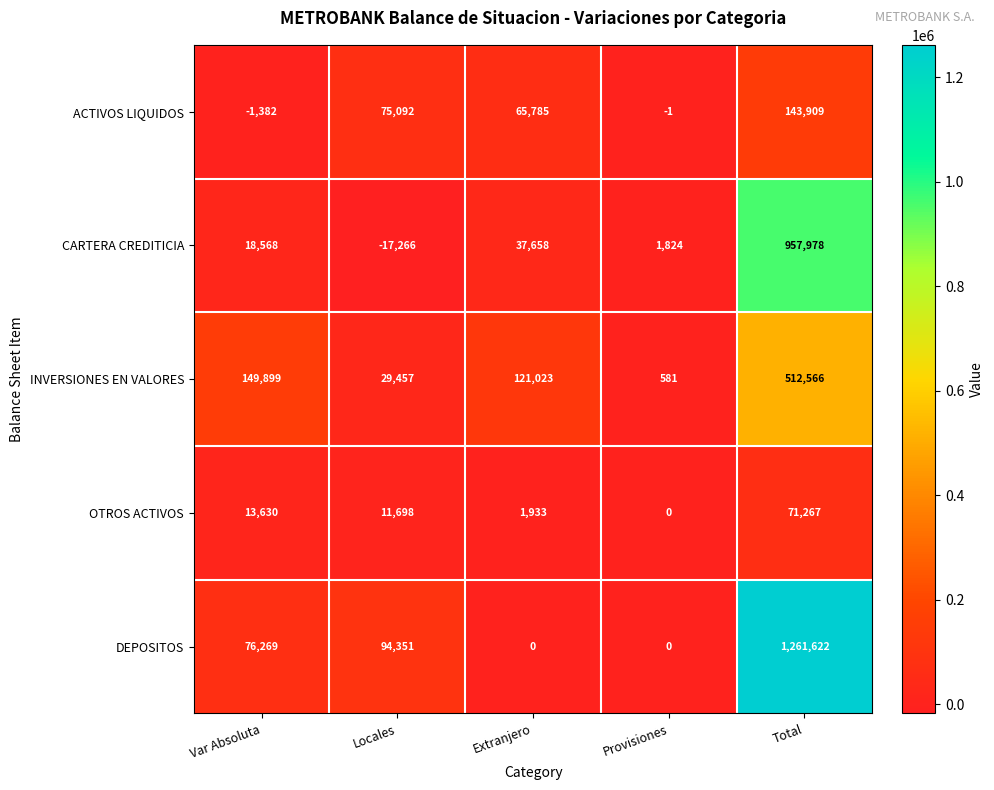

The DEPOSITOS series shows 0 at Provisiones. True or false?

True